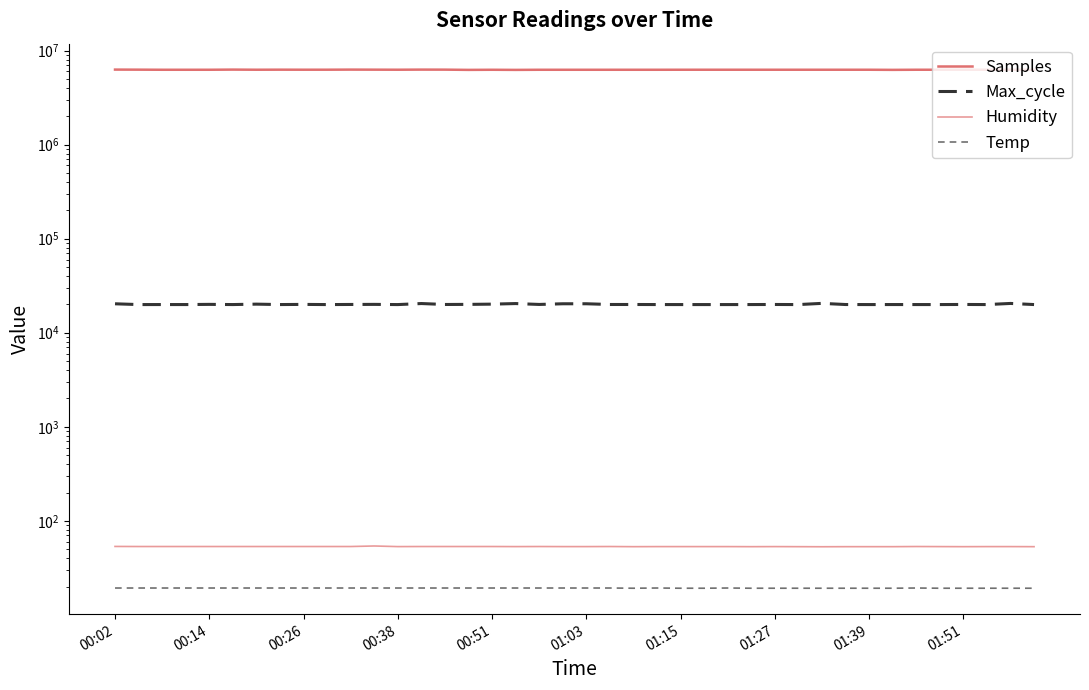

How many Temp values are between 19 and 20?

40